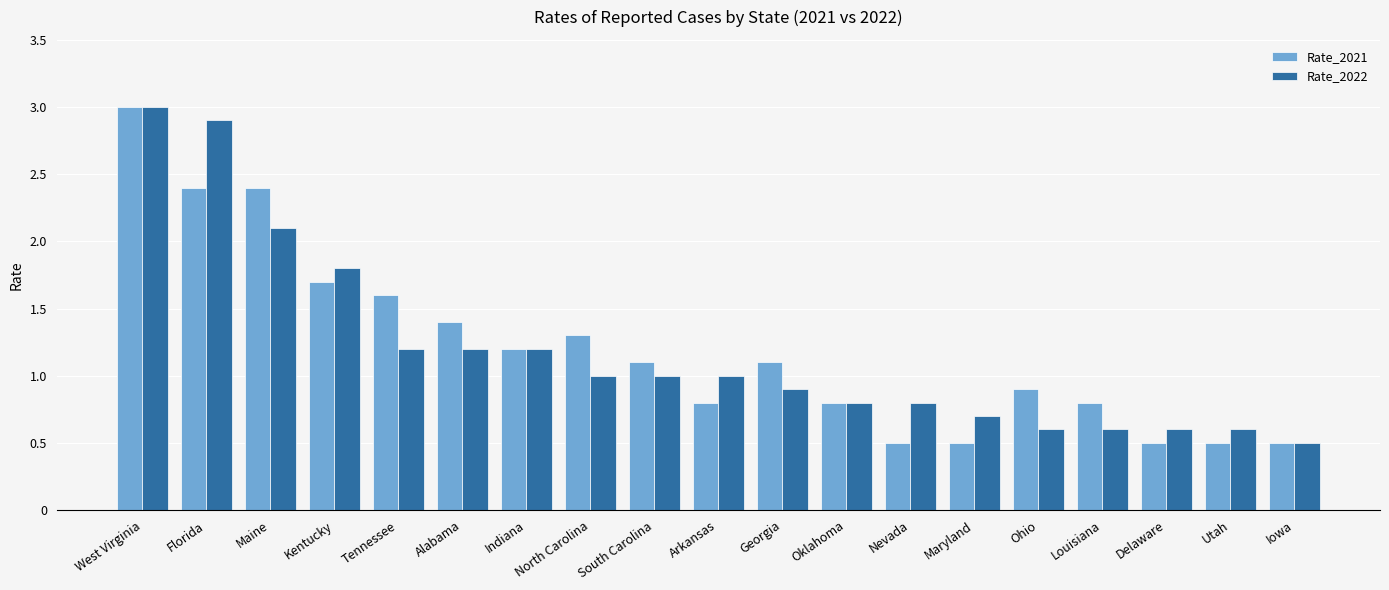

What is the spread (max minus min) of values at Delaware?

0.1